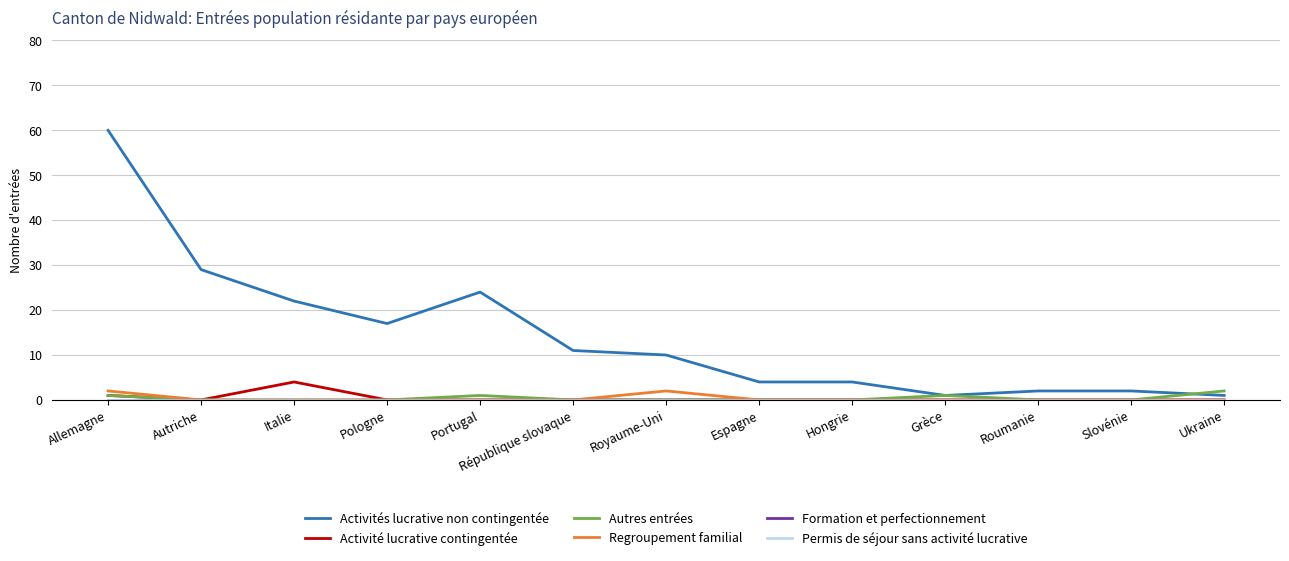

At Pologne, list the series in order from largest to smallest.

Activités lucrative non contingentée, Activité lucrative contingentée, Autres entrées, Regroupement familial, Formation et perfectionnement, Permis de séjour sans activité lucrative